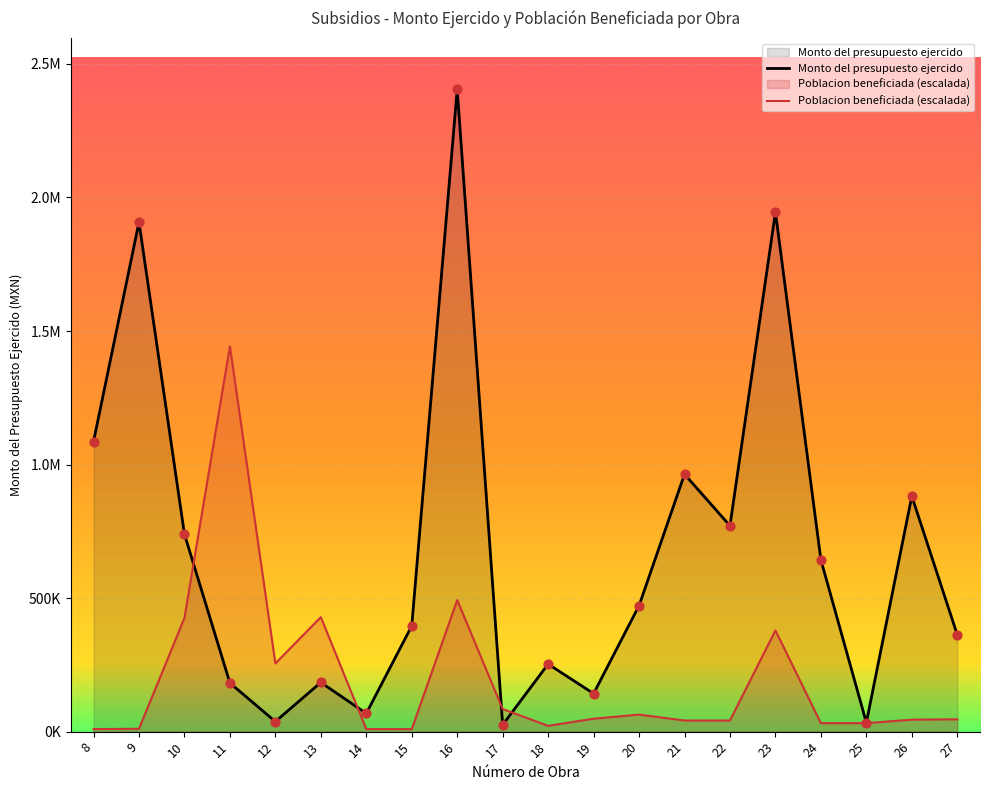

At how many categories does at least one series exceed 221375?

16